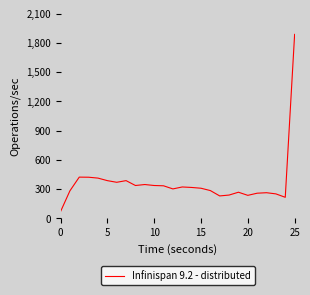

What is the maximum value shown in the chart?

1887